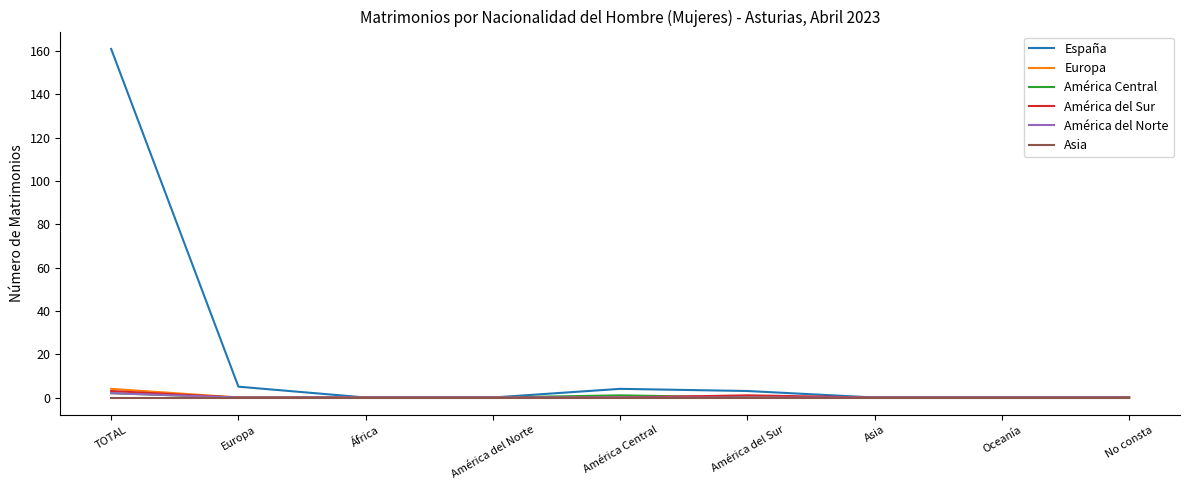

Is it true that Europa equals 0 at No consta?

True